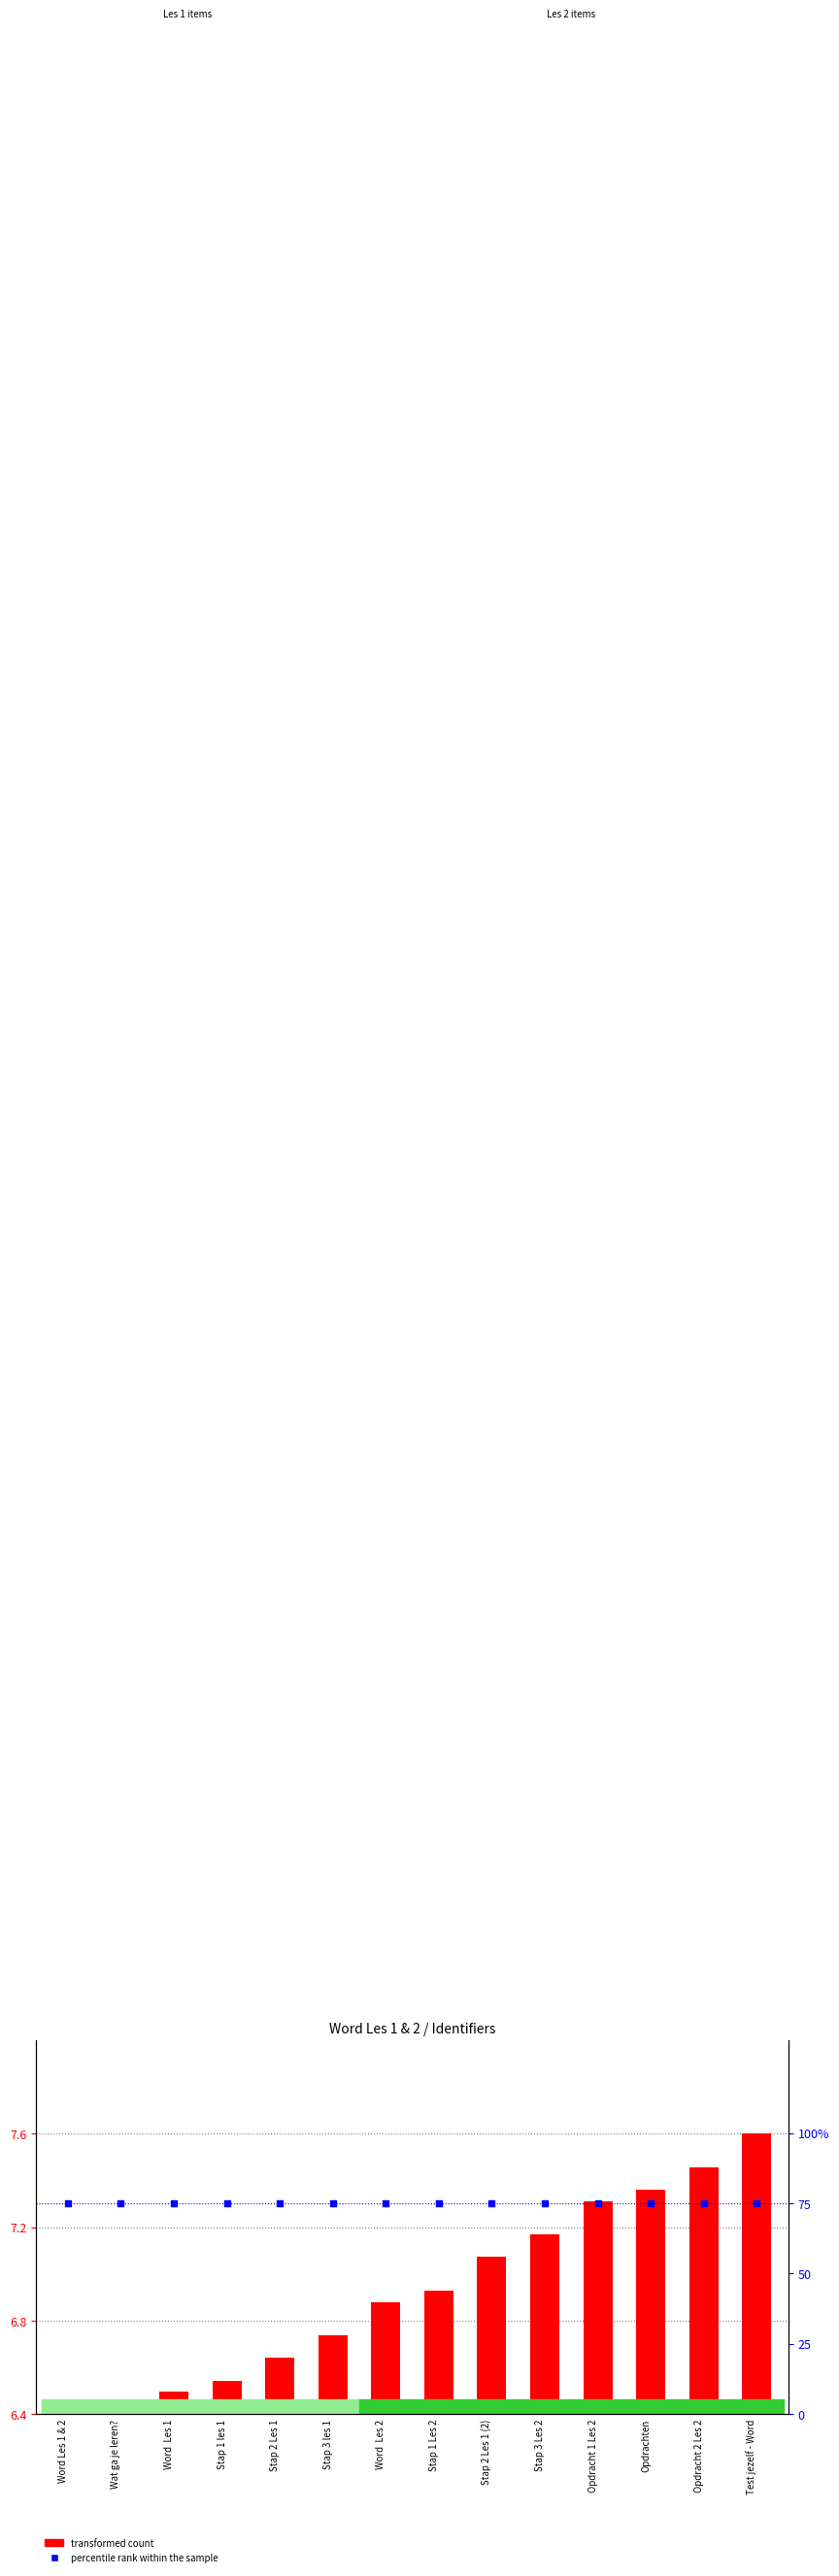

What are all the series names shown in the legend?

transformed count, percentile rank within the sample